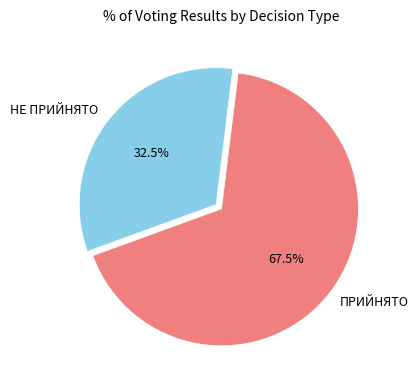

What is the smallest slice in the pie chart?

НЕ ПРИЙНЯТО